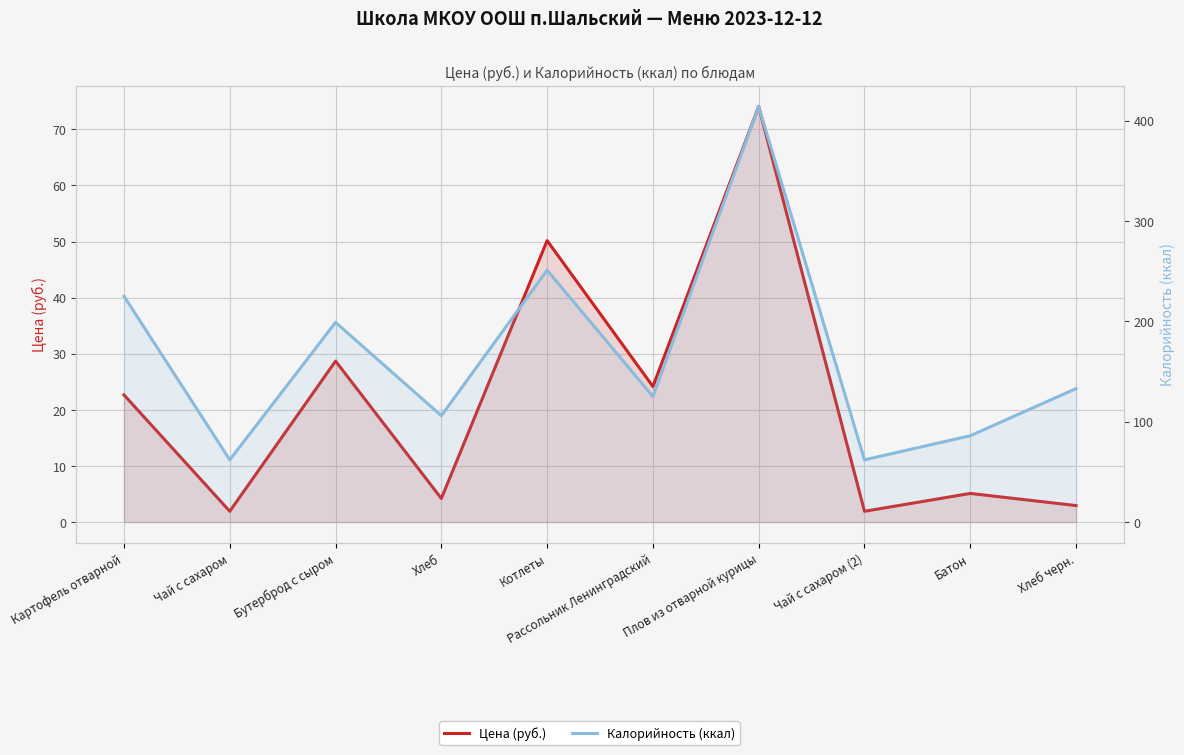

Rank the categories by Цена (руб.) value from lowest to highest.

Чай с сахаром, Чай с сахаром (2), Хлеб черн., Хлеб, Батон, Картофель отварной, Рассольник Ленинградский, Бутерброд с сыром, Котлеты, Плов из отварной курицы